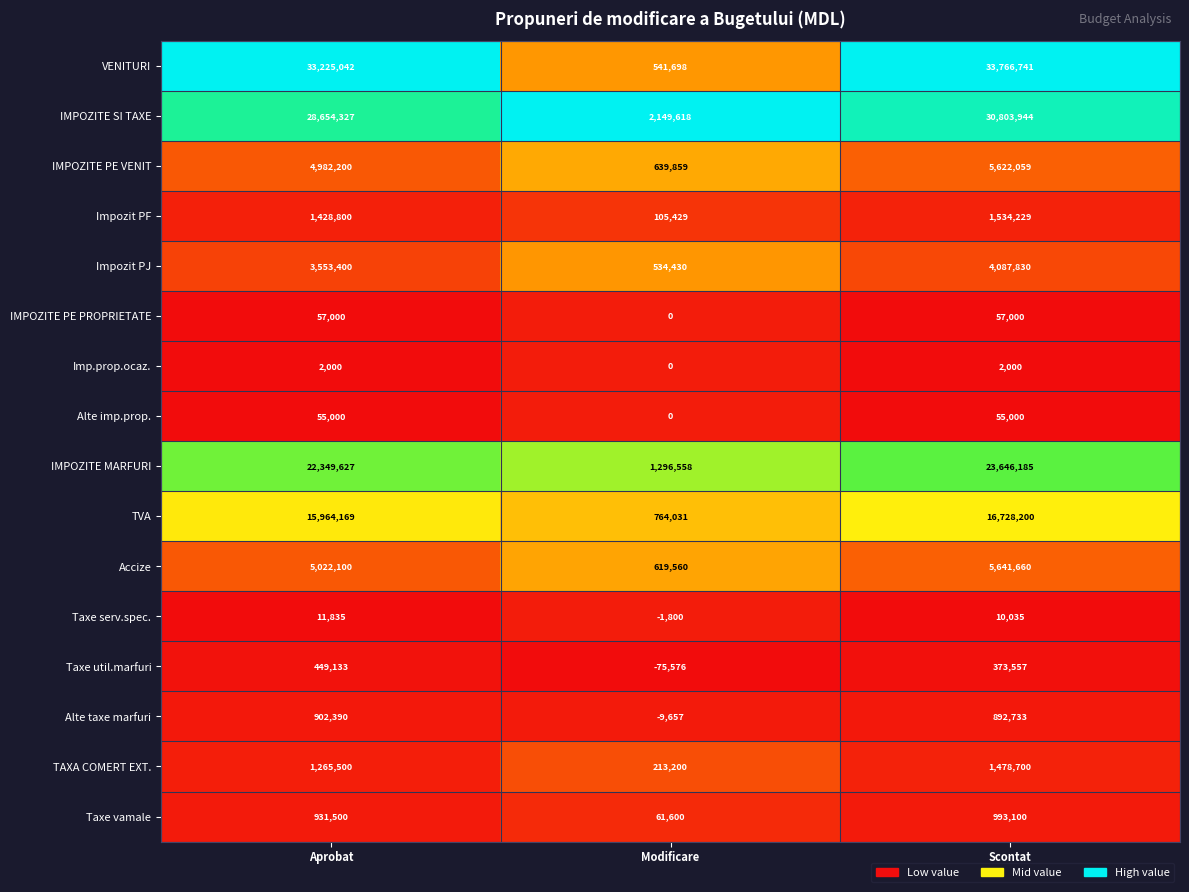

At which category does the chart reach its minimum across all series?

Modificare